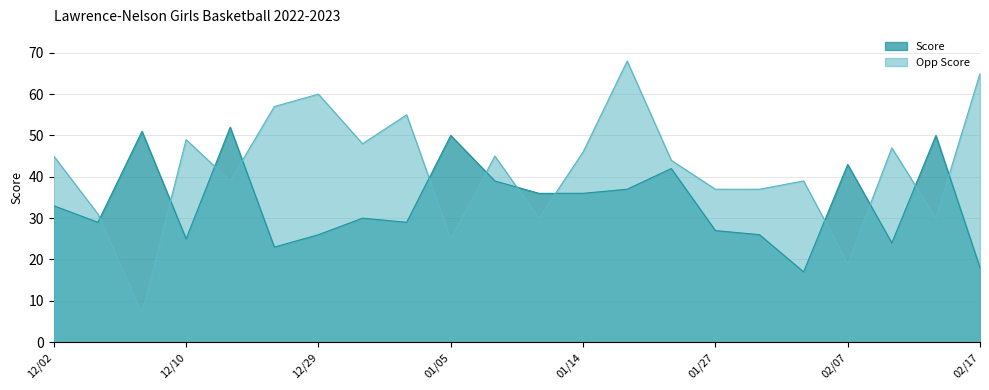

What is the lowest value of the Opp Score series?

7